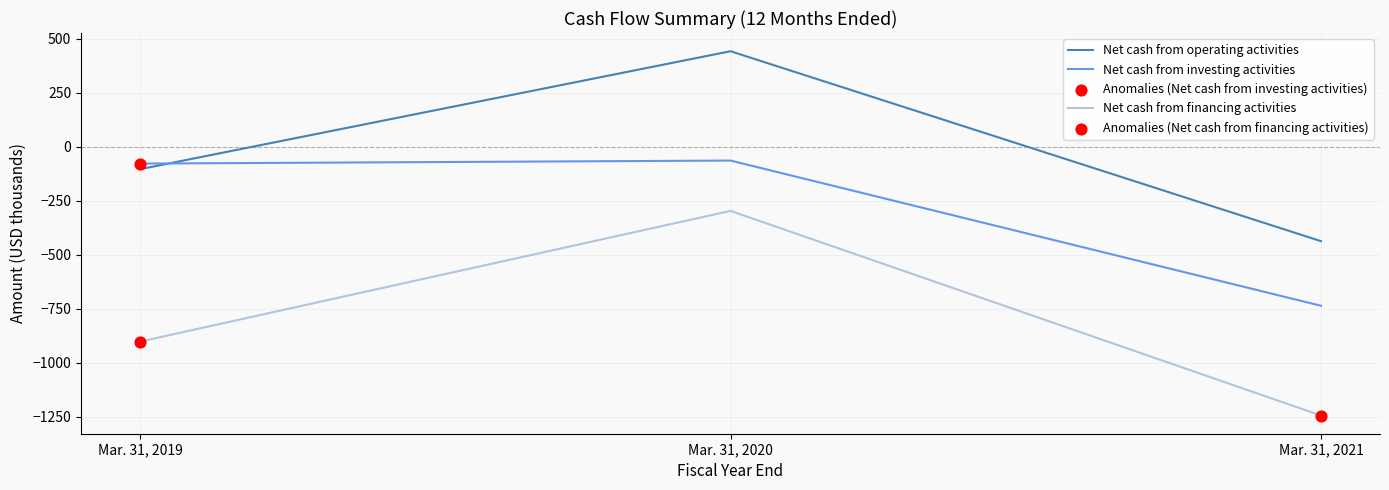

Is the value of Net cash from operating activities at Mar. 31, 2020 greater than the value of Net cash from investing activities at Mar. 31, 2021?

Yes